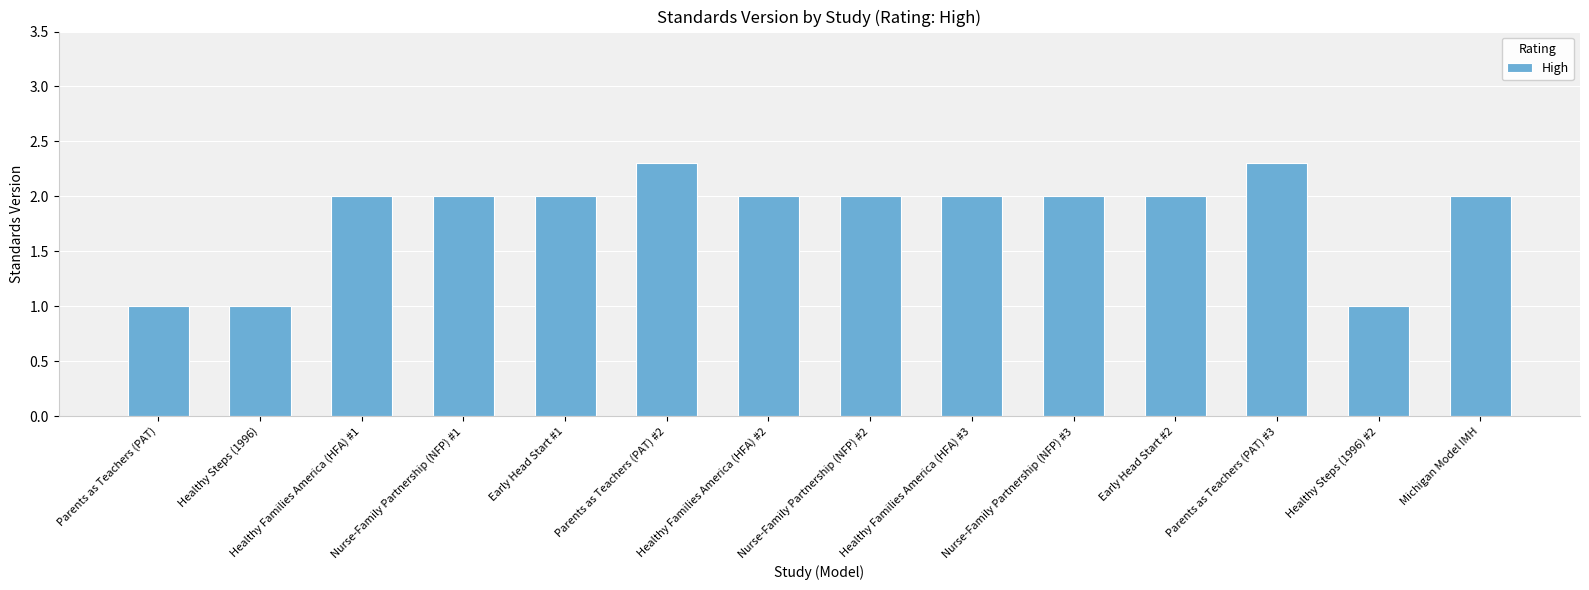

Reading right to left, extract all data points from this chart.

Michigan Model IMH=2.0	Healthy Steps (1996) #2=1.0	Parents as Teachers (PAT) #3=2.3	Early Head Start #2=2.0	Nurse-Family Partnership (NFP) #3=2.0	Healthy Families America (HFA) #3=2.0	Nurse-Family Partnership (NFP) #2=2.0	Healthy Families America (HFA) #2=2.0	Parents as Teachers (PAT) #2=2.3	Early Head Start #1=2.0	Nurse-Family Partnership (NFP) #1=2.0	Healthy Families America (HFA) #1=2.0	Healthy Steps (1996)=1.0	Parents as Teachers (PAT)=1.0